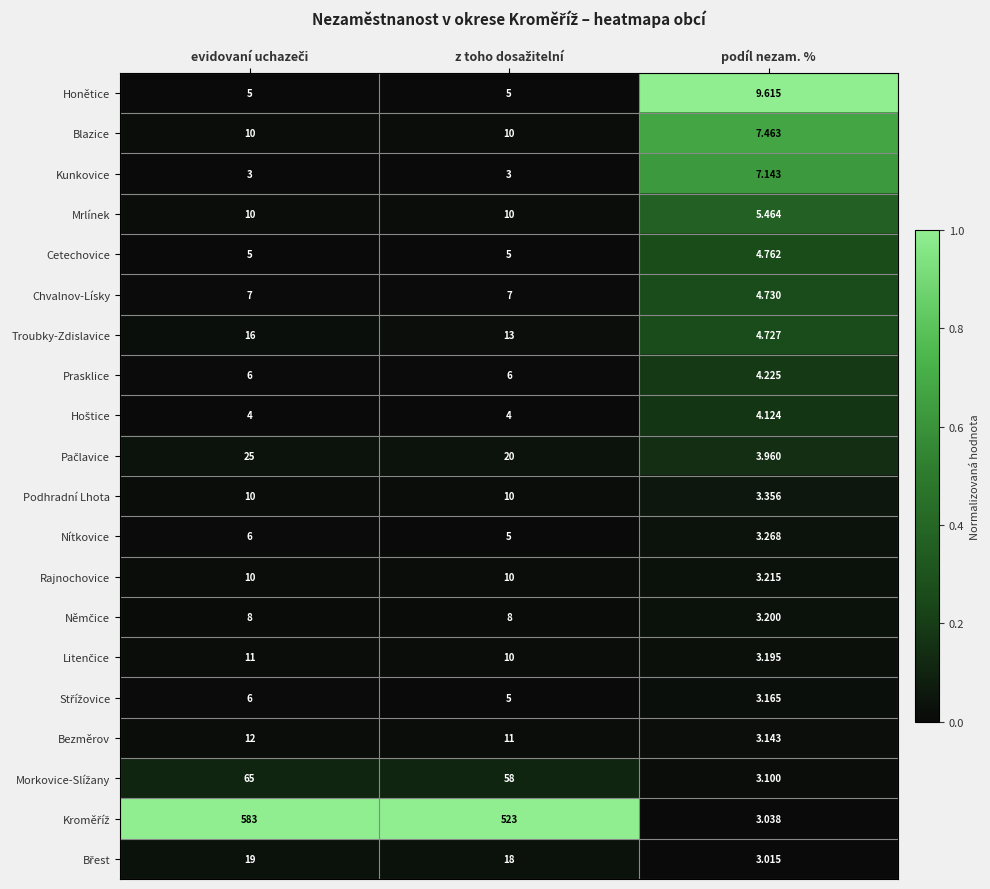

Is the value of Honětice at podíl nezam. % greater than the value of Blazice at podíl nezam. %?

Yes